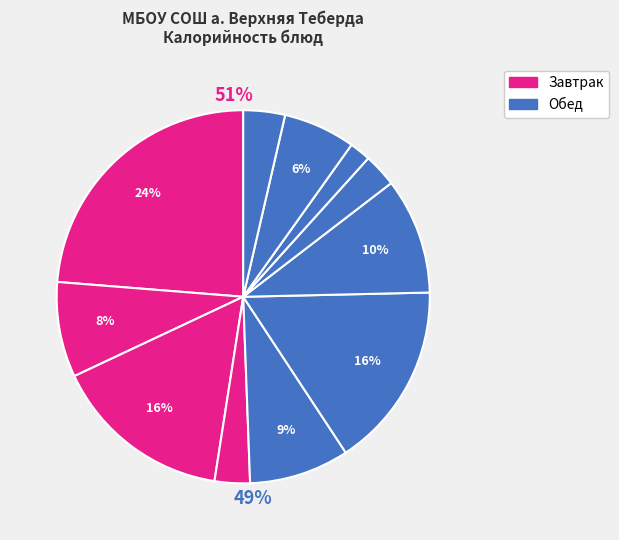

True or false: Какао с молоком accounts for 1% of the total.

False